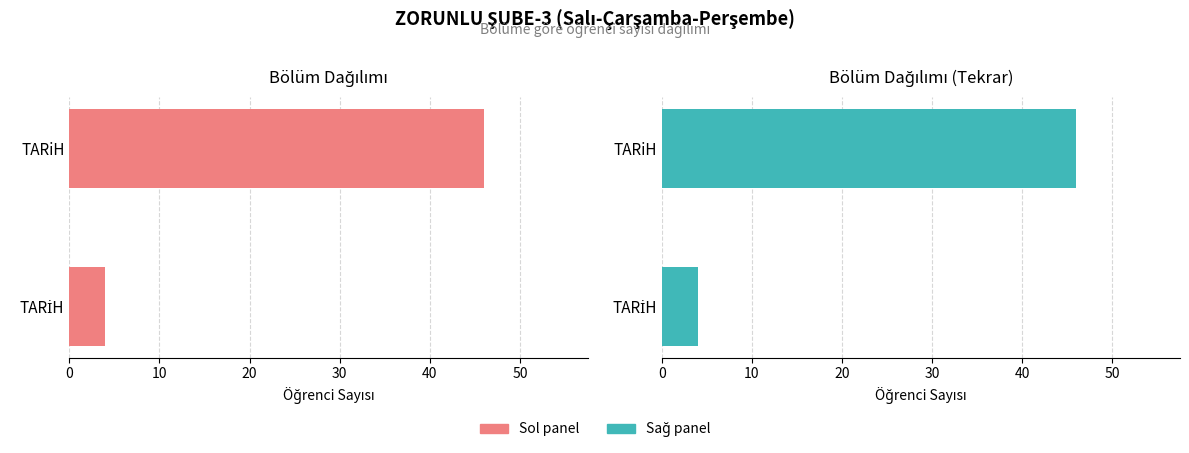

What is the average value of the Bölüm Sayısı (Sağ) series?

25